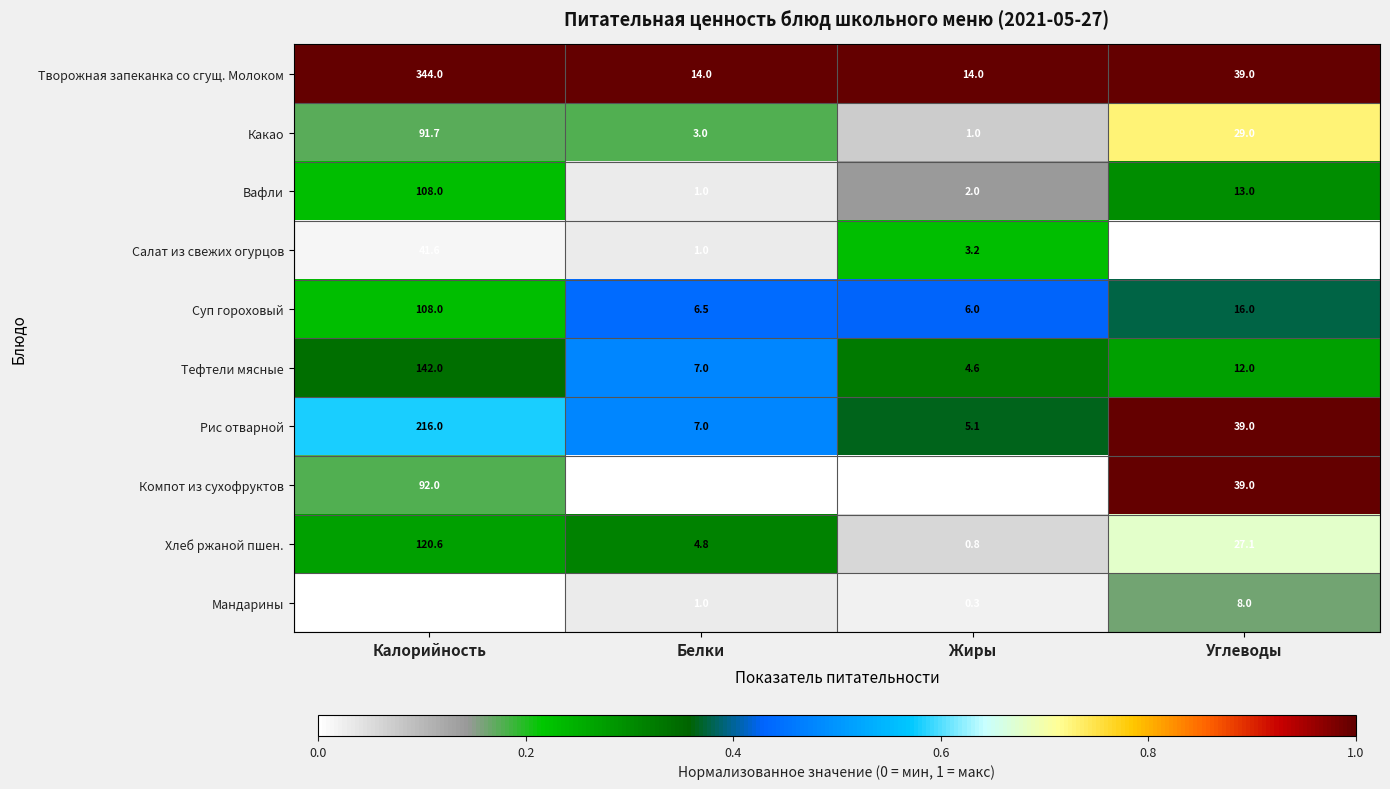

What is the total value across all series at Белки?

45.9